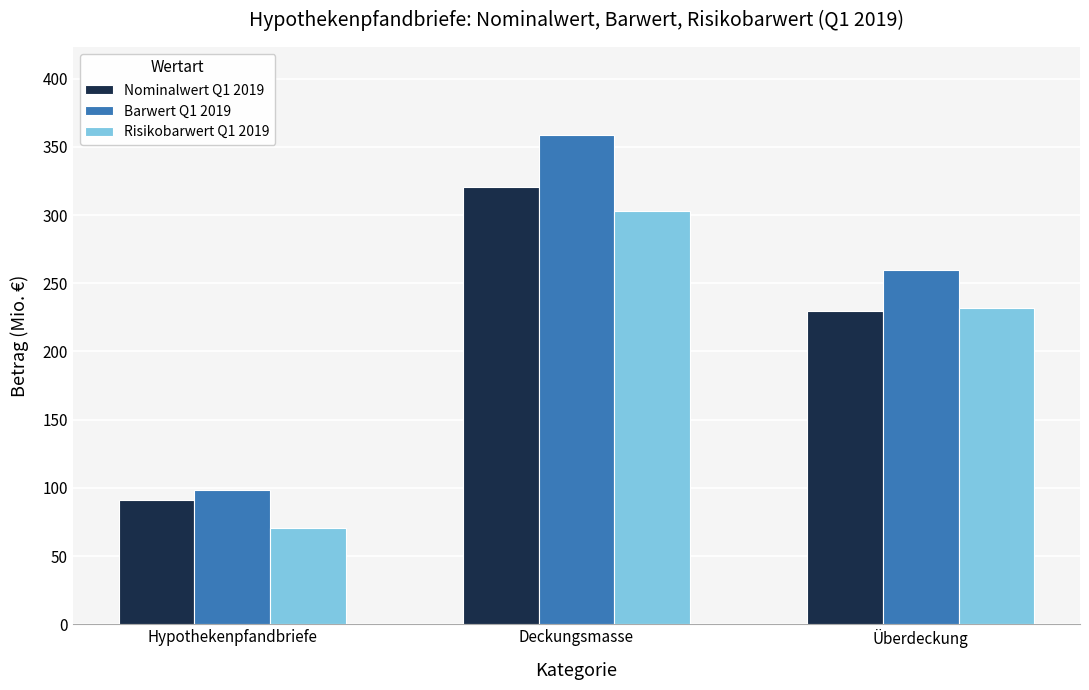

What are all the series names shown in the legend?

Nominalwert Q1 2019, Barwert Q1 2019, Risikobarwert Q1 2019